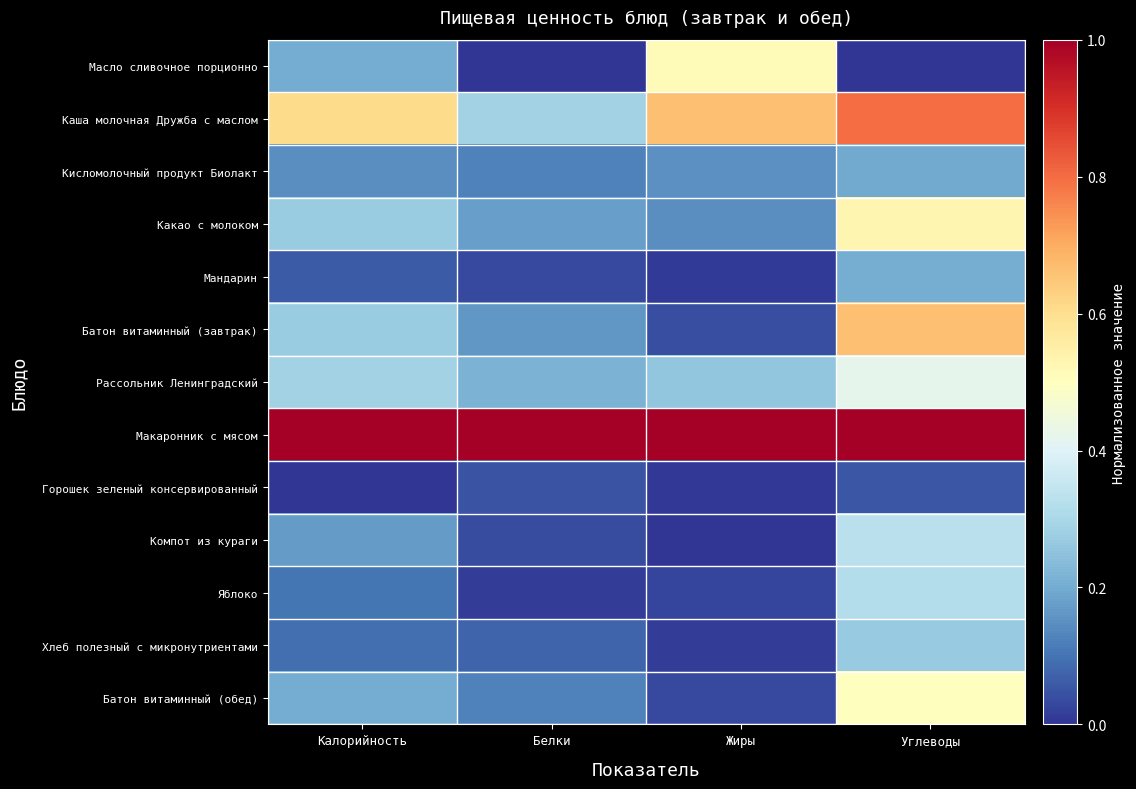

Count the number of categories in the chart.

4